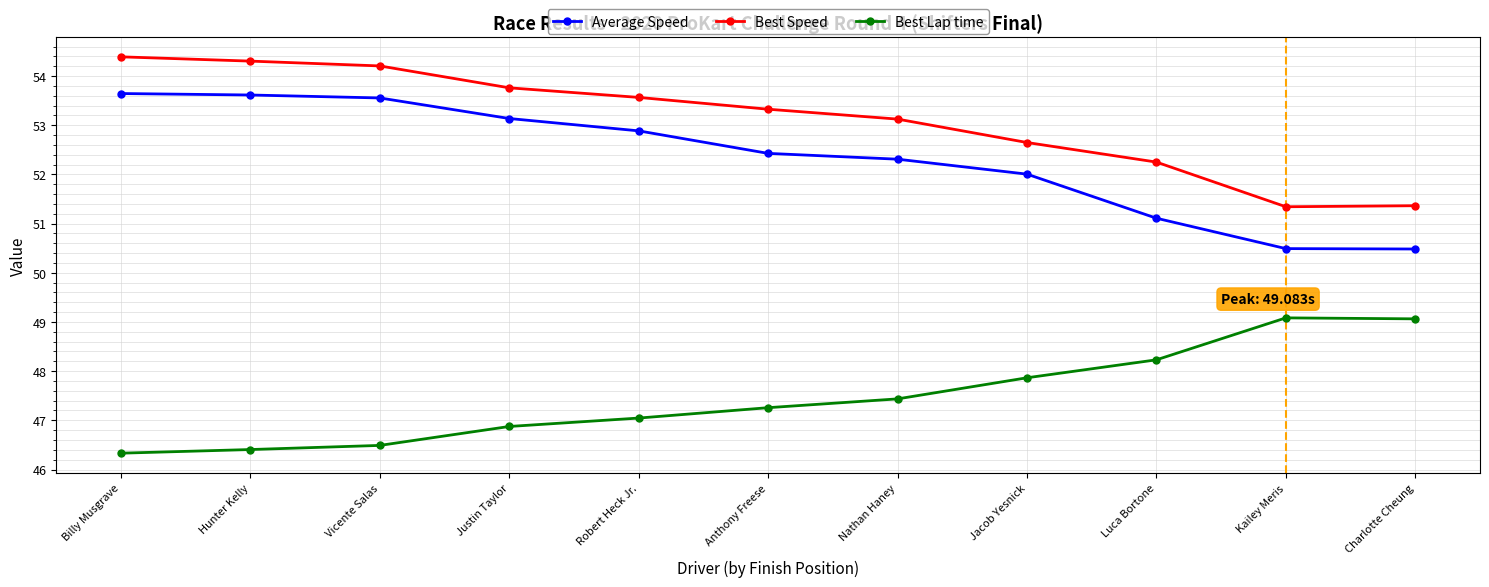

What is the difference between the Best Speed values at Anthony Freese and Billy Musgrave?

1.1